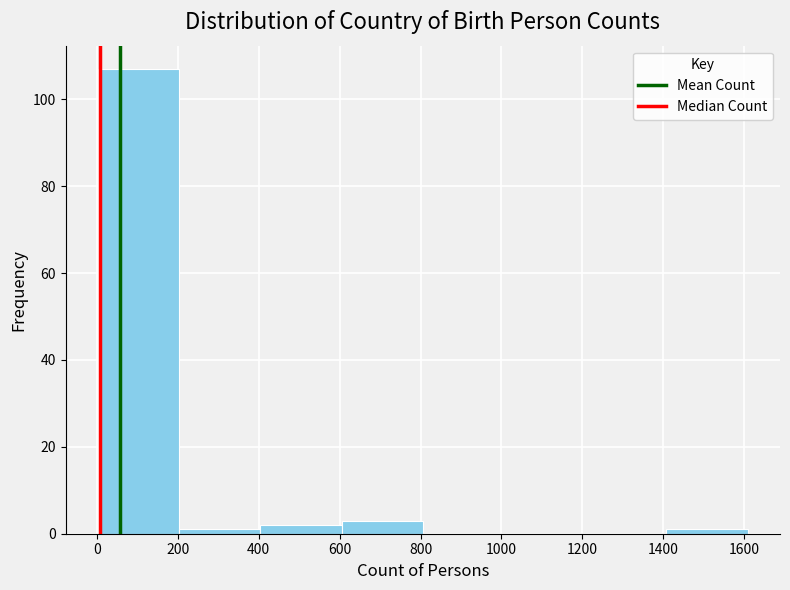

Reading left to right, list every bar in this chart as the range it spans on the x-axis followed by its height. Neither the bar edges nor the heights are printed on the chart, so give them approximately, as read against the axes.

0 to 200: 108
200 to 400: under 2
400 to 600: 2
600 to 800: 4
800 to 1000: 0
1000 to 1200: 0
1200 to 1400: 0
1400 to 1600: under 2